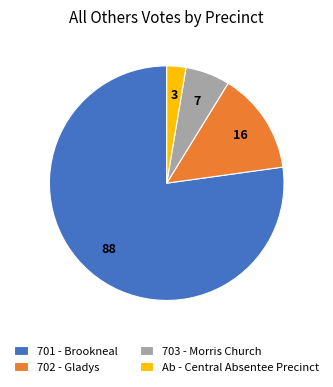

Between 703 - Morris Church and 701 - Brookneal, which is larger?

701 - Brookneal